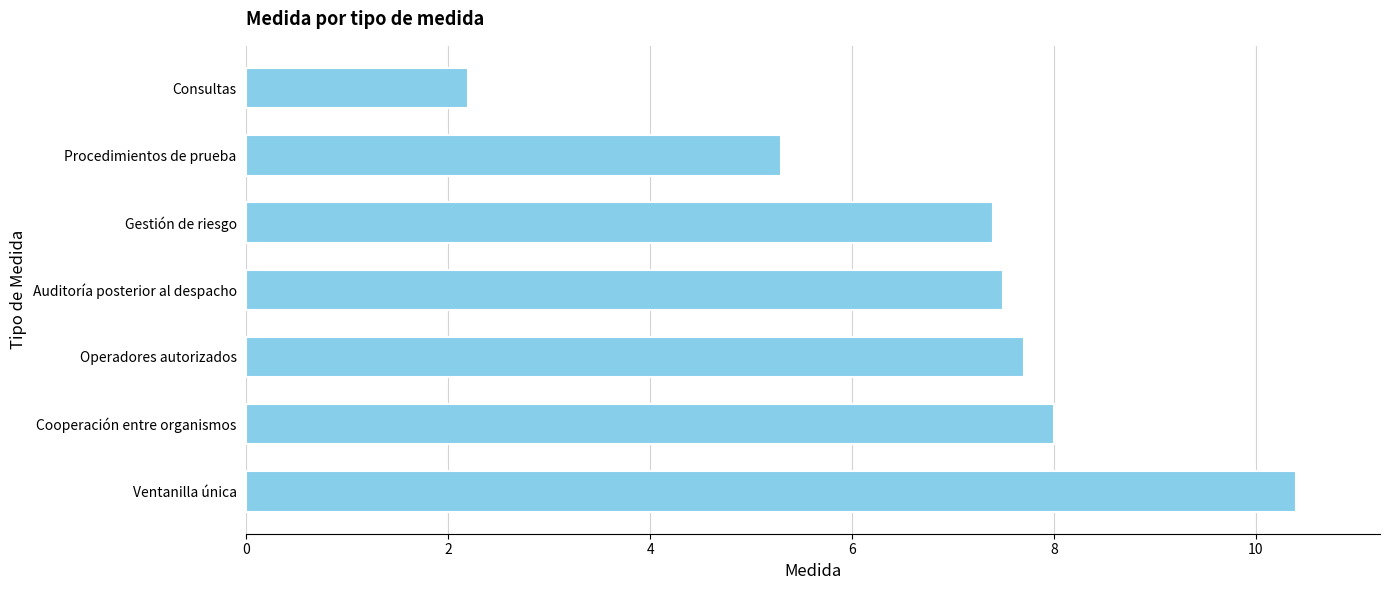

What is the average value?

6.9